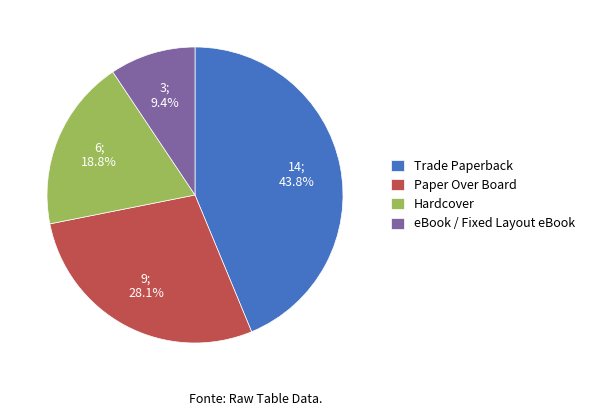

To the nearest percent, what is the difference between the eBook / Fixed Layout eBook and Paper Over Board slice percentages?

19%